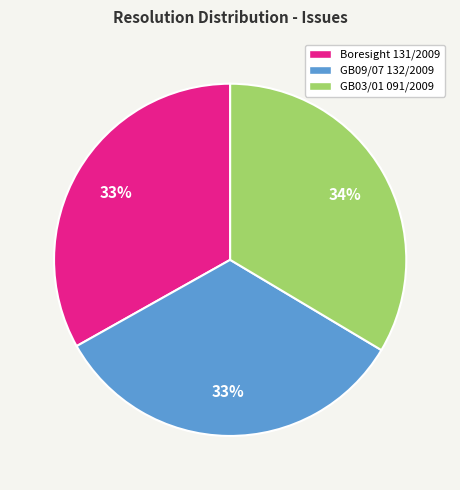

Approximately how many times larger is the value at GB03/01 091/2009 compared to Boresight 131/2009?

1.0